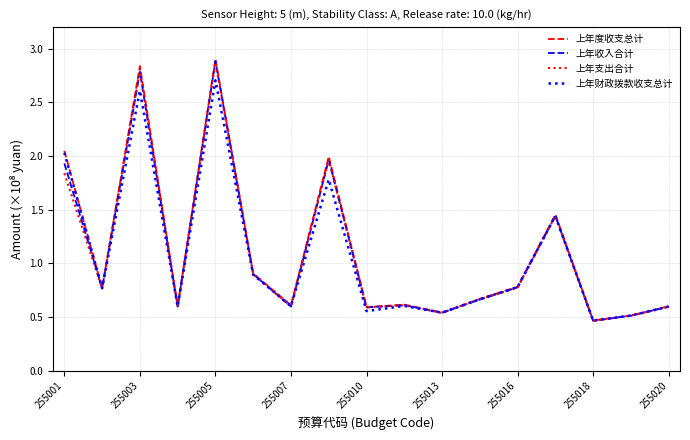

What is the greatest value displayed?

2.9